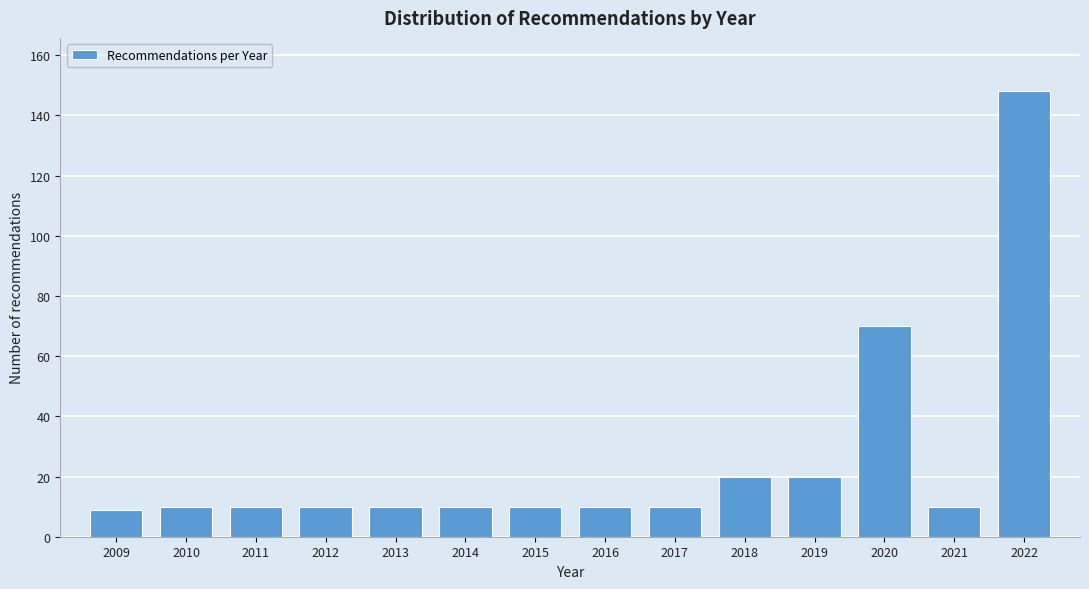

Reading left to right, extract all data points from this chart.

9	10	10	10	10	10	10	10	10	20	20	70	10	148